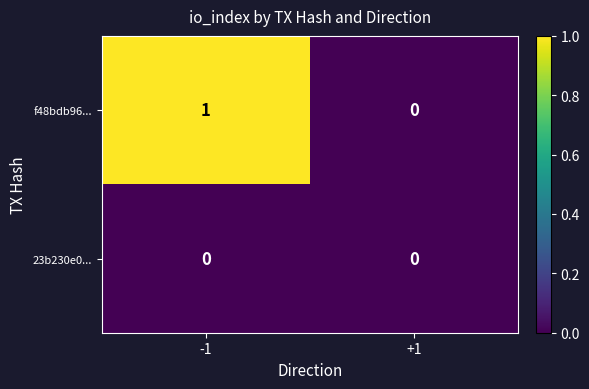

Reading left to right, extract all data points from this chart.

f48bdb96...: -1=1	+1=0
23b230e0...: -1=0	+1=0